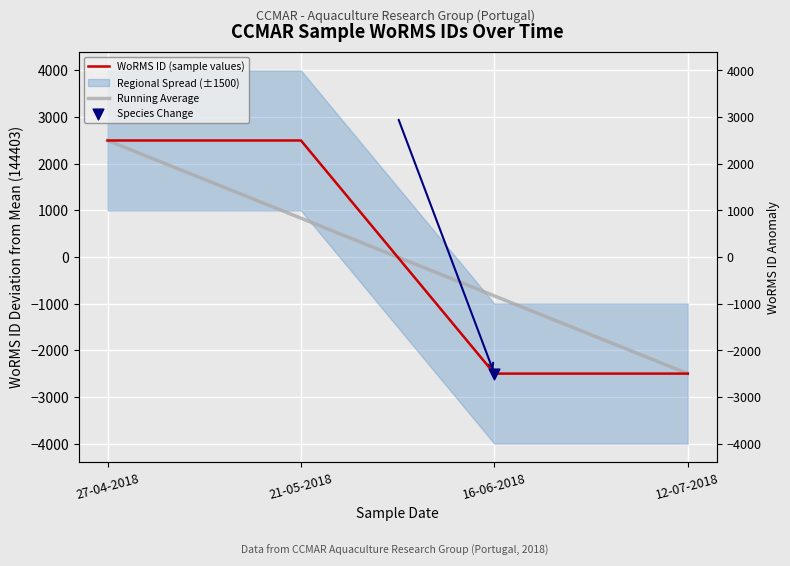

What is the total value across all series at 27-04-2018?

4993.0